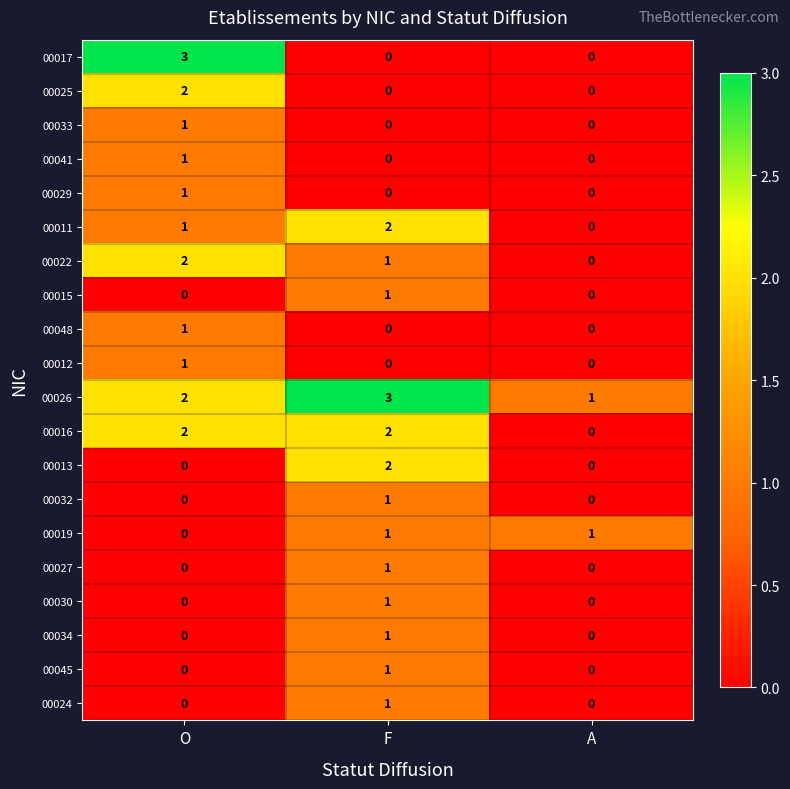

What is the spread (max minus min) of values at O?

3